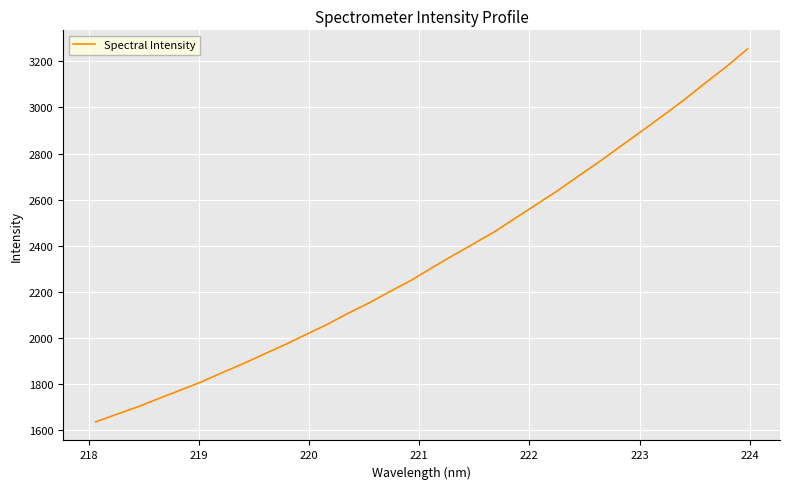

What is the greatest value displayed?

3254.2